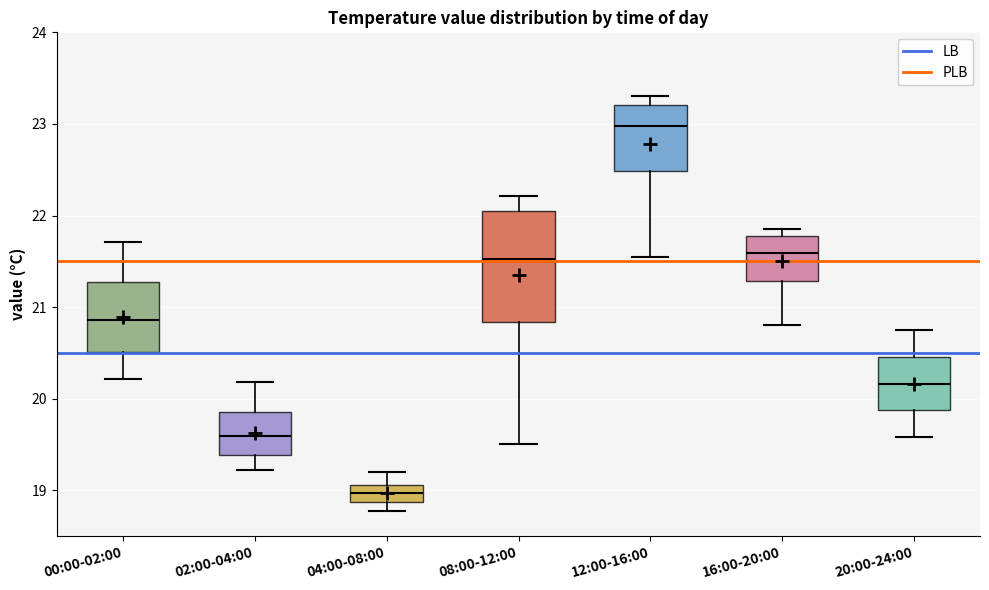

Reading left to right, transcribe this box plot: for each box, give where its median line is, the range the box spans, and where its two whiskers end, as read against the y-axis. The values are not printed on the chart, so give them approximately, as read against the axis.

00:00-02:00: median 20.9, box 20.5 to 21.3, whiskers 20.2 to 21.7
02:00-04:00: median 19.6, box 19.4 to 19.9, whiskers 19.2 to 20.2
04:00-08:00: median 19.0, box 18.9 to 19.1, whiskers 18.8 to 19.2
08:00-12:00: median 21.5, box 20.8 to 22.1, whiskers 19.5 to 22.2
12:00-16:00: median 23.0, box 22.5 to 23.2, whiskers 21.6 to 23.3
16:00-20:00: median 21.6, box 21.3 to 21.8, whiskers 20.8 to 21.9
20:00-24:00: median 20.2, box 19.9 to 20.5, whiskers 19.6 to 20.8